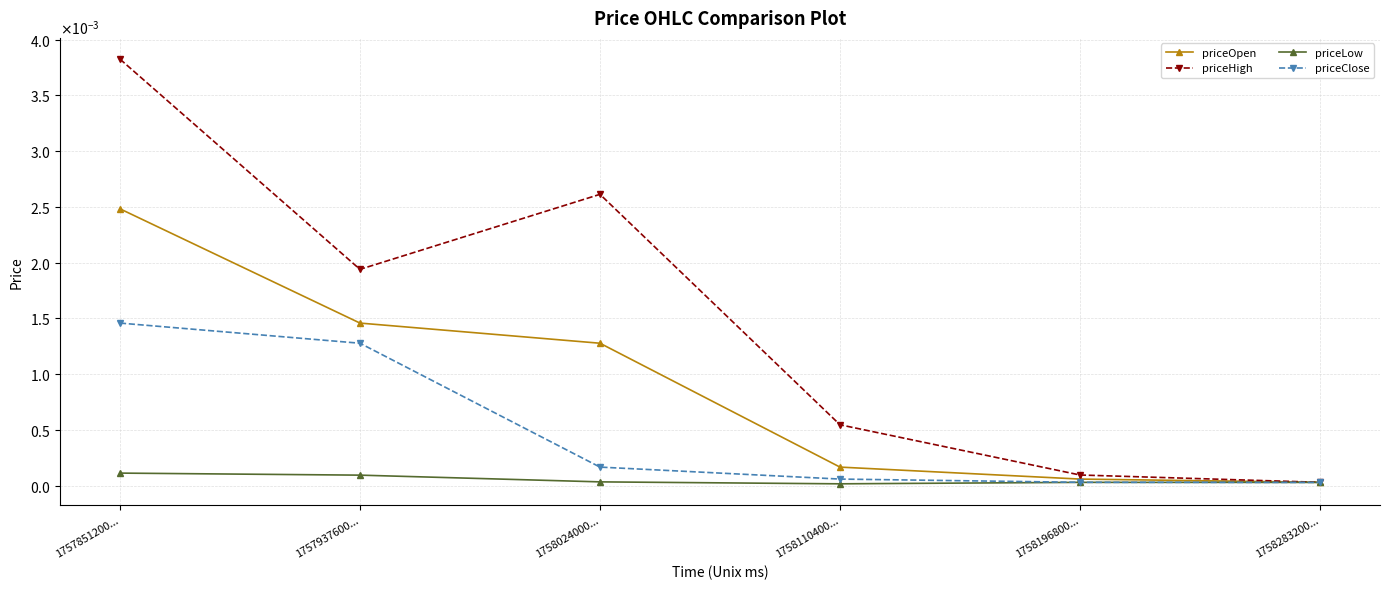

What position from the right is 1758283200...?

1